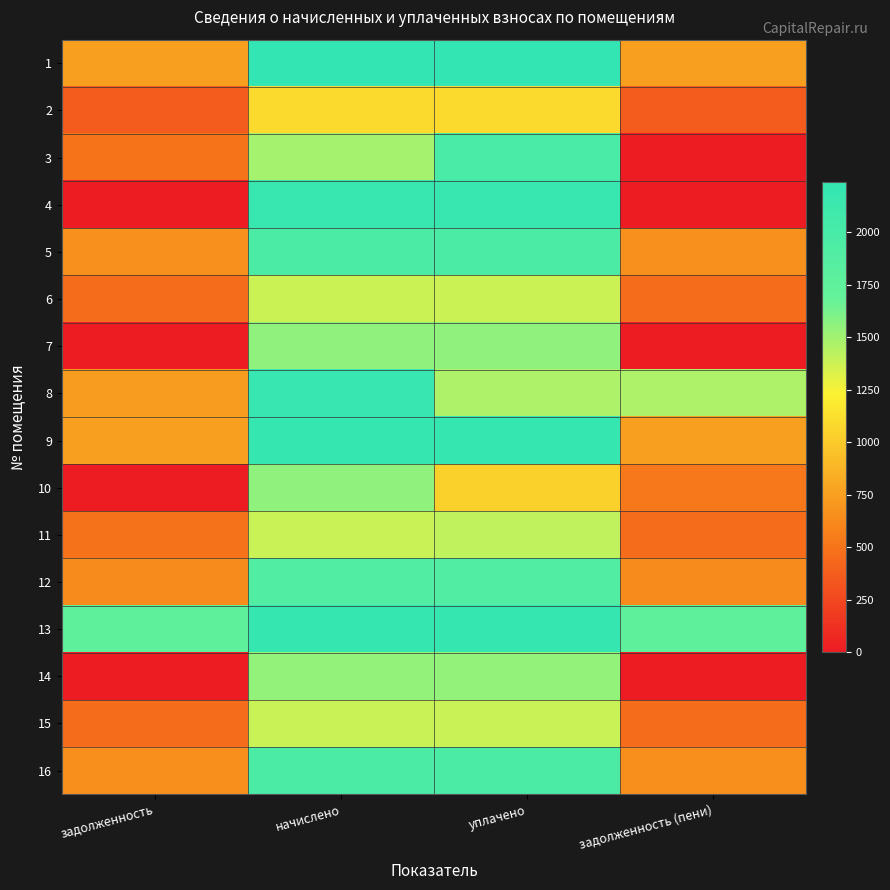

Reading left to right, list all the values displayed in this chart.

1: задолженность=746.6	начислено=2239.9	уплачено=2239.9	задолженность (пени)=746.6
2: задолженность=361.7	начислено=1085.1	уплачено=1085.1	задолженность (пени)=361.7
3: задолженность=496.1	начислено=1488.4	уплачено=1984.5	задолженность (пени)=0.0
4: задолженность=0.0	начислено=2173.9	уплачено=2173.9	задолженность (пени)=0.0
5: задолженность=657.4	начислено=1972.3	уплачено=1972.3	задолженность (пени)=657.4
6: задолженность=460.7	начислено=1382.1	уплачено=1382.1	задолженность (пени)=460.7
7: задолженность=0.0	начислено=1550.7	уплачено=1550.7	задолженность (пени)=0.0
8: задолженность=732.0	начислено=2195.9	уплачено=1464.0	задолженность (пени)=1464.0
9: задолженность=752.2	начислено=2210.6	уплачено=2210.6	задолженность (пени)=752.2
10: задолженность=0.0	начислено=1554.4	уплачено=1036.3	задолженность (пени)=518.1
11: задолженность=486.7	начислено=1385.8	уплачено=1410.5	задолженность (пени)=461.9
12: задолженность=635.4	начислено=1906.3	уплачено=1906.3	задолженность (пени)=635.4
13: задолженность=1753.0	начислено=2210.6	уплачено=2210.7	задолженность (пени)=1753.0
14: задолженность=0.0	начислено=1547.0	уплачено=1547.0	задолженность (пени)=0.0
15: задолженность=461.9	начислено=1385.8	уплачено=1385.8	задолженность (пени)=461.9
16: задолженность=651.3	начислено=1954.0	уплачено=1954.0	задолженность (пени)=651.3